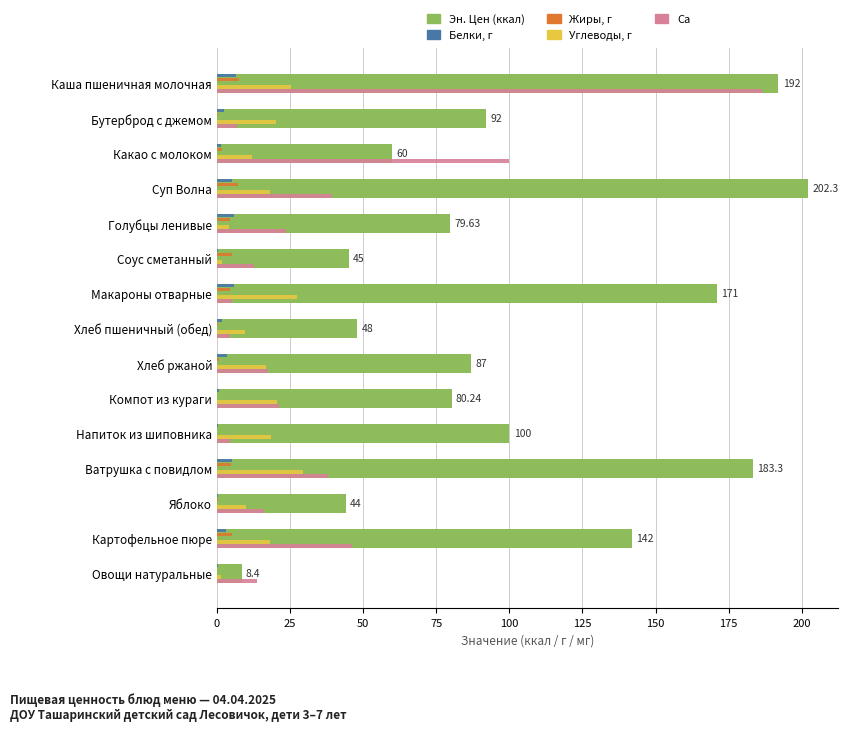

What is the average value of the Жиры, г series?

2.8